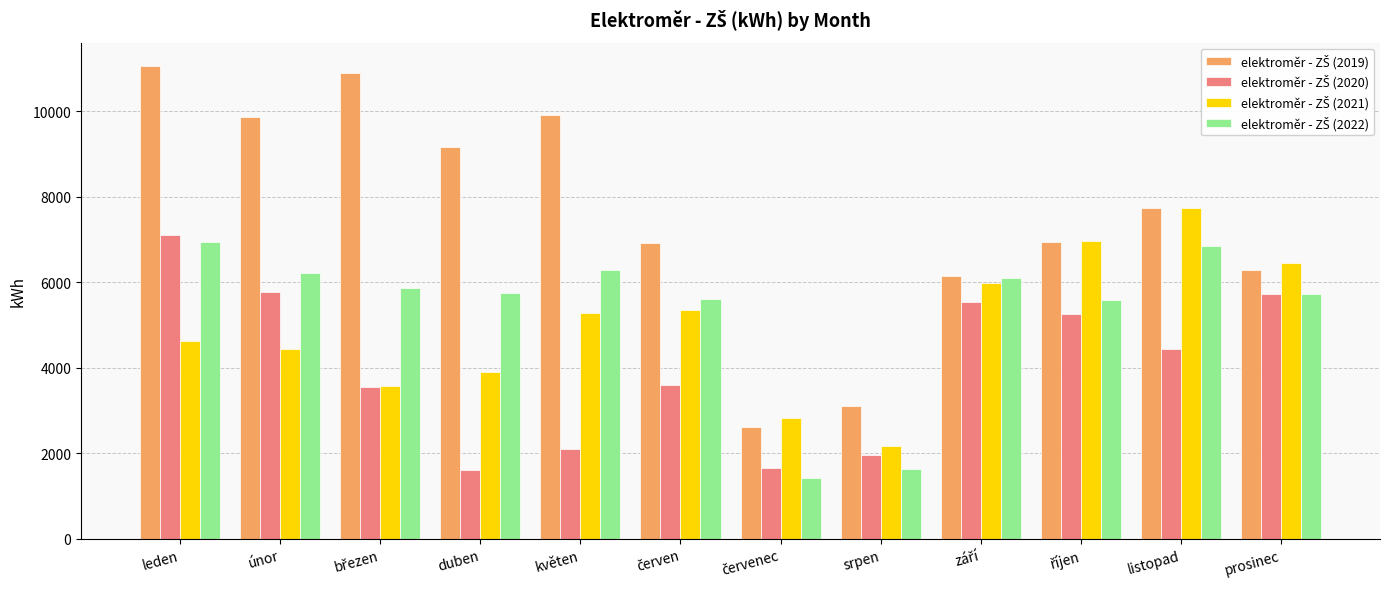

Which category has the highest value across all series?

leden